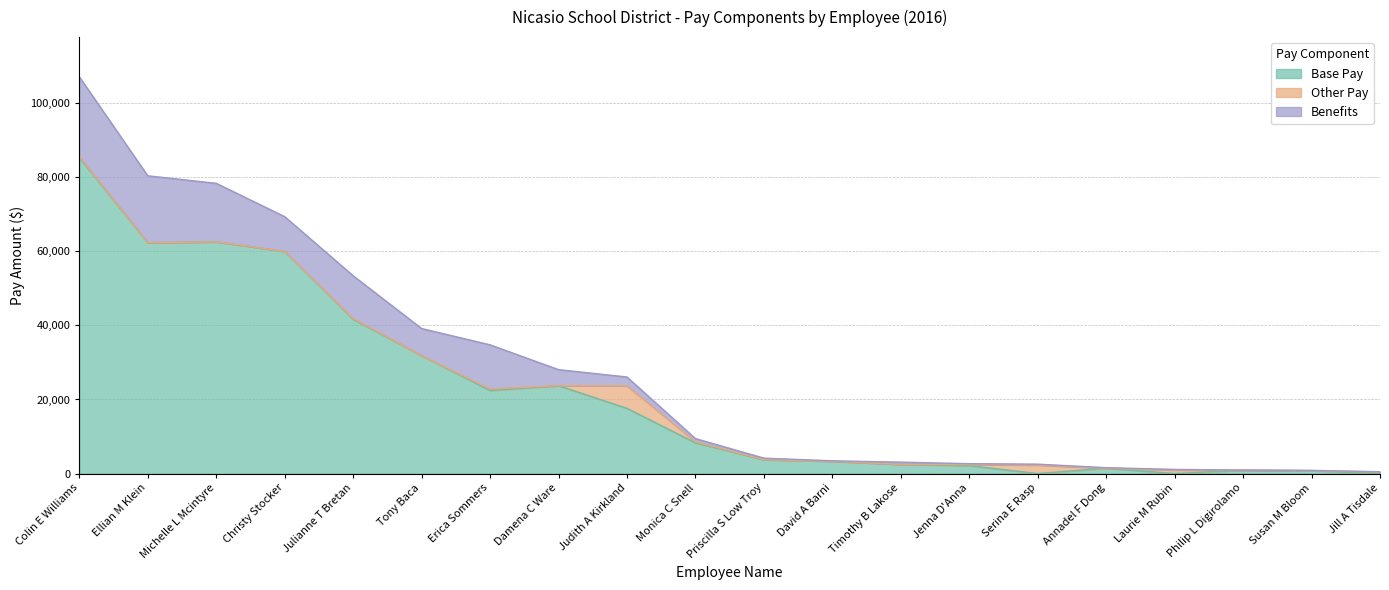

Rank the categories by Benefits value from lowest to highest.

Philip L Digirolamo, Jill A Tisdale, Susan M Bloom, David A Barni, Annadel F Dong, Laurie M Rubin, Serina E Rasp, Jenna D'Anna, Priscilla S Low Troy, Timothy B Lakose, Monica C Snell, Judith A Kirkland, Damena C Ware, Tony Baca, Christy Stocker, Julianne T Bretan, Erica Sommers, Michelle L Mcintyre, Ellian M Klein, Colin E Williams